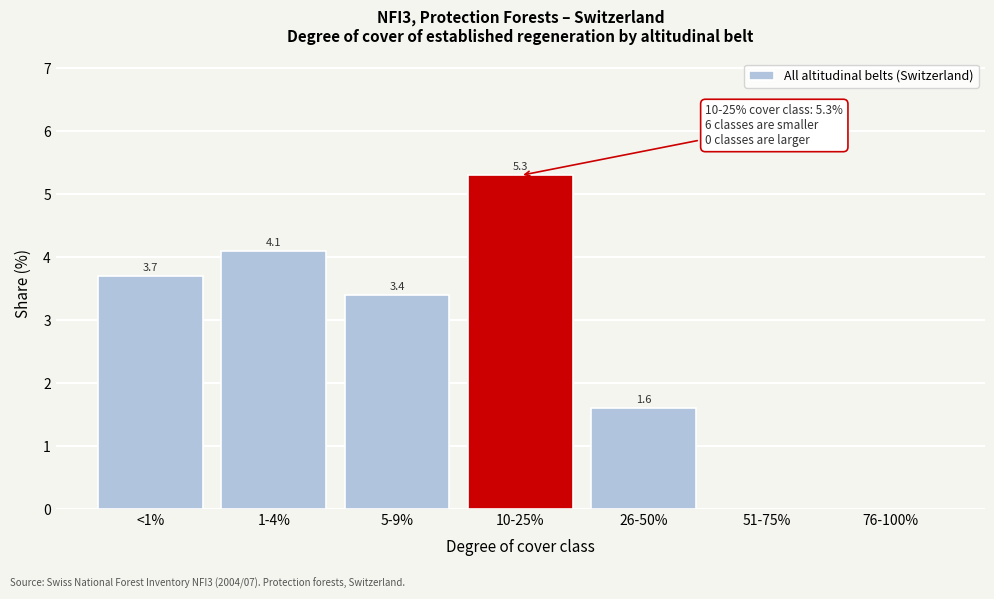

Reading right to left, extract all data points from this chart.

76-100%=0.0	51-75%=0.0	26-50%=1.6	10-25%=5.3	5-9%=3.4	1-4%=4.1	<1%=3.7